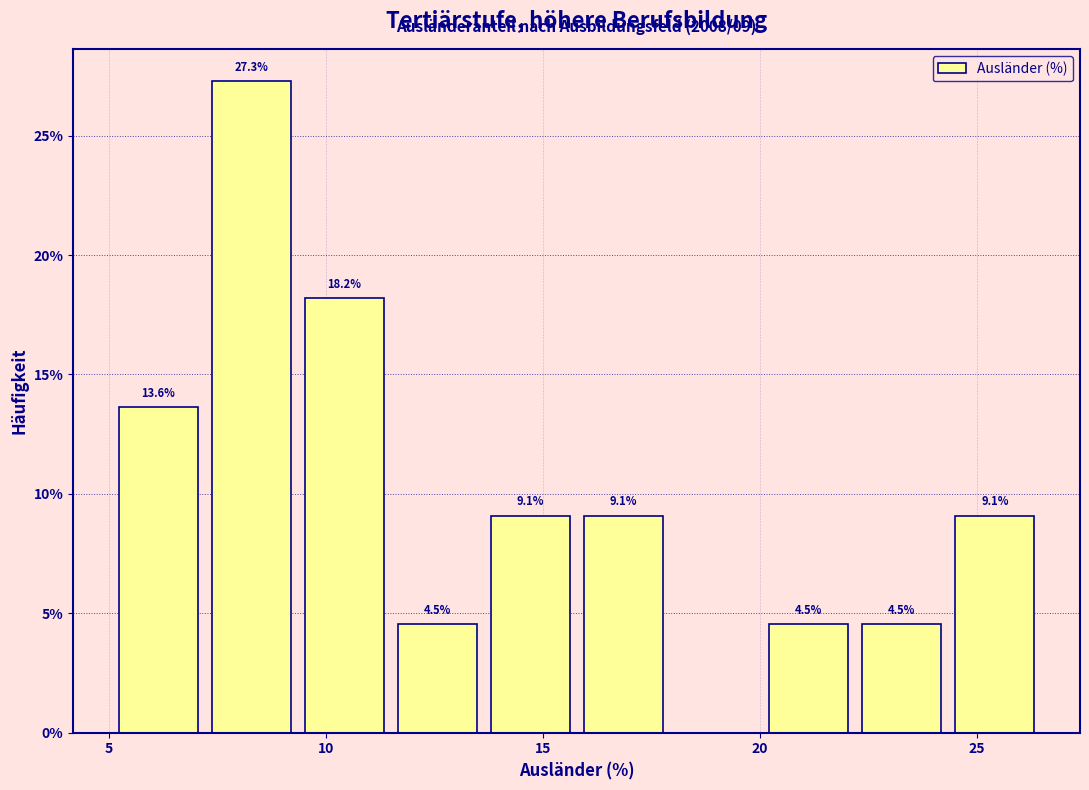

Over which range of the x-axis is the bar tallest?

7.0 to 9.5